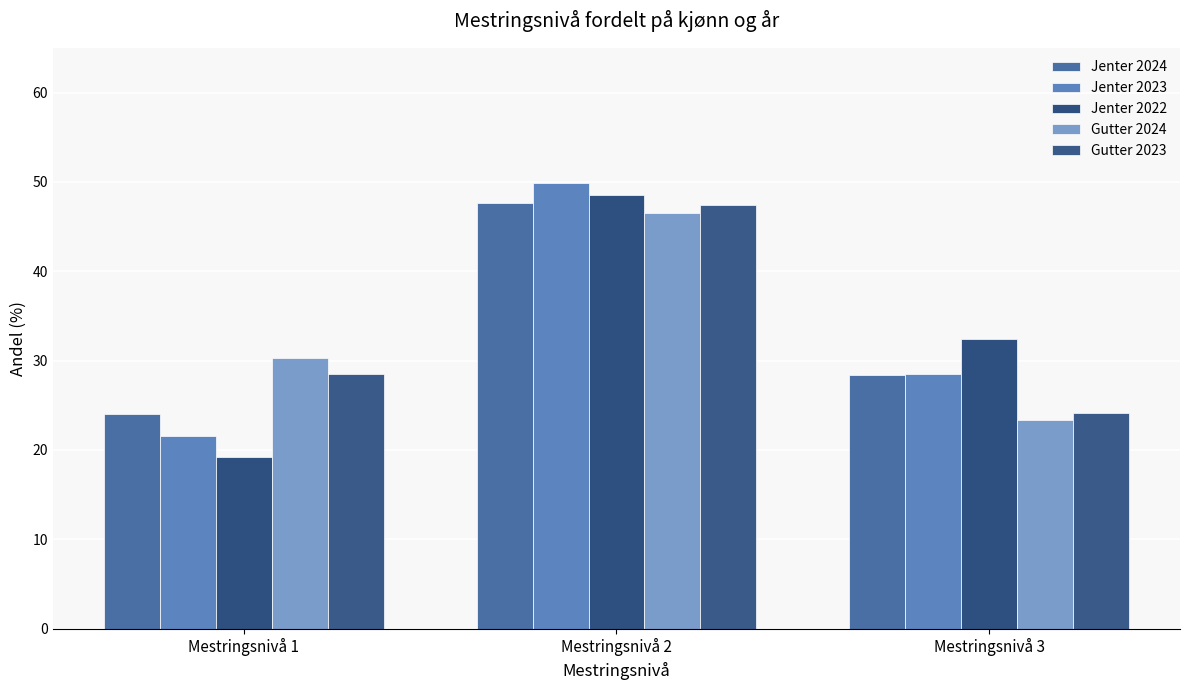

Rank the series at Mestringsnivå 1 from highest to lowest value.

Gutter 2024, Gutter 2023, Jenter 2024, Jenter 2023, Jenter 2022